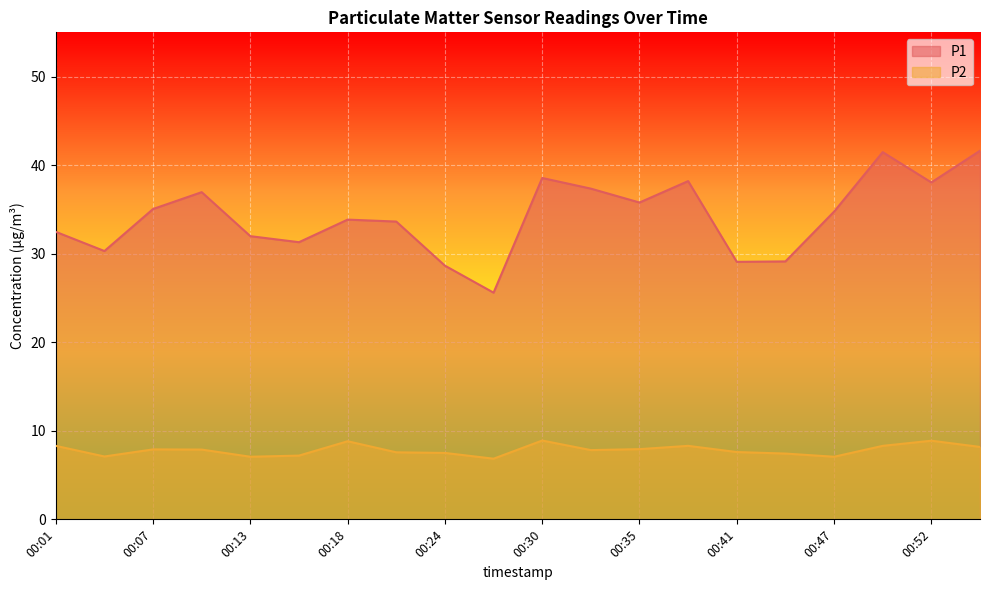

Rank the categories by P2 value from lowest to highest.

00:27, 00:13, 00:47, 00:04, 00:15, 00:44, 00:24, 00:21, 00:41, 00:32, 00:10, 00:07, 00:35, 00:55, 00:01, 00:38, 00:50, 00:18, 00:52, 00:30